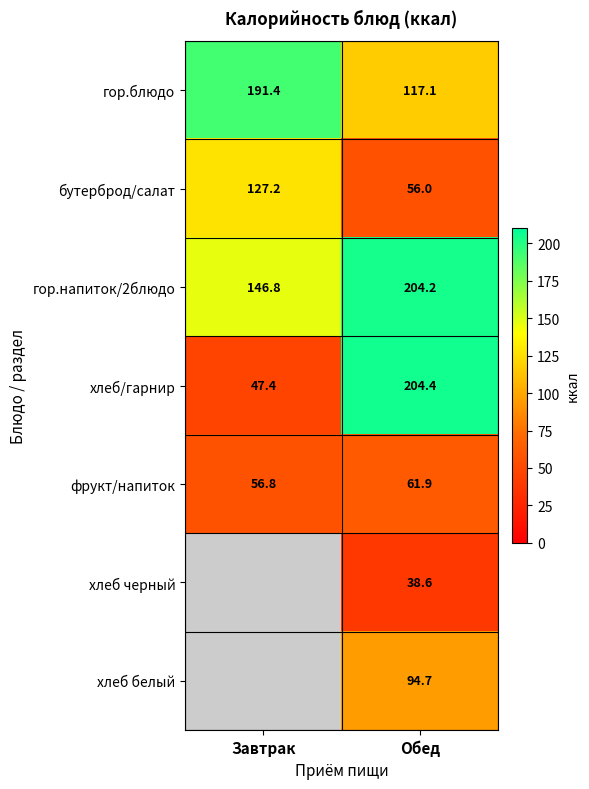

At which label is бутерброд/салат closest to 91?

Обед